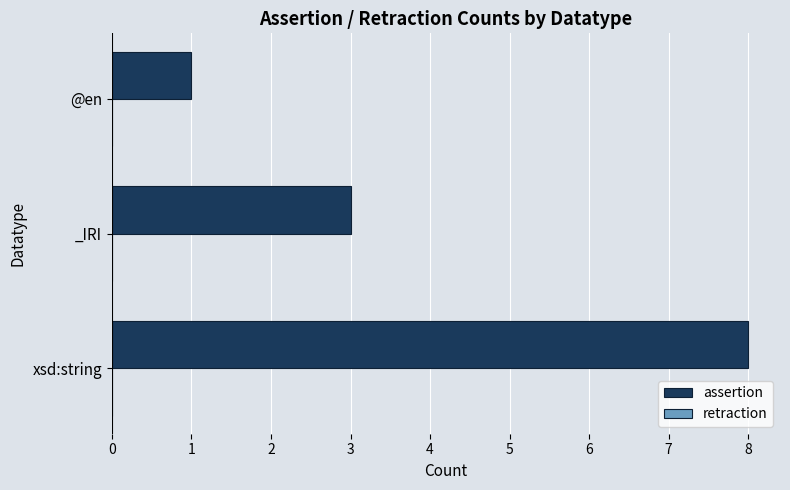

Reading bottom to top, what are all the values shown in this chart?

8	3	1